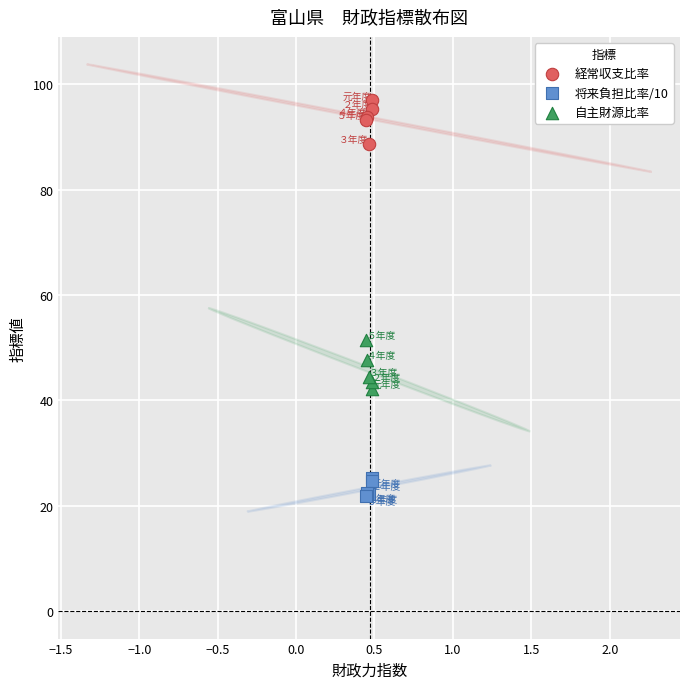

Which series has the largest Y range (max minus min)?

自主財源比率